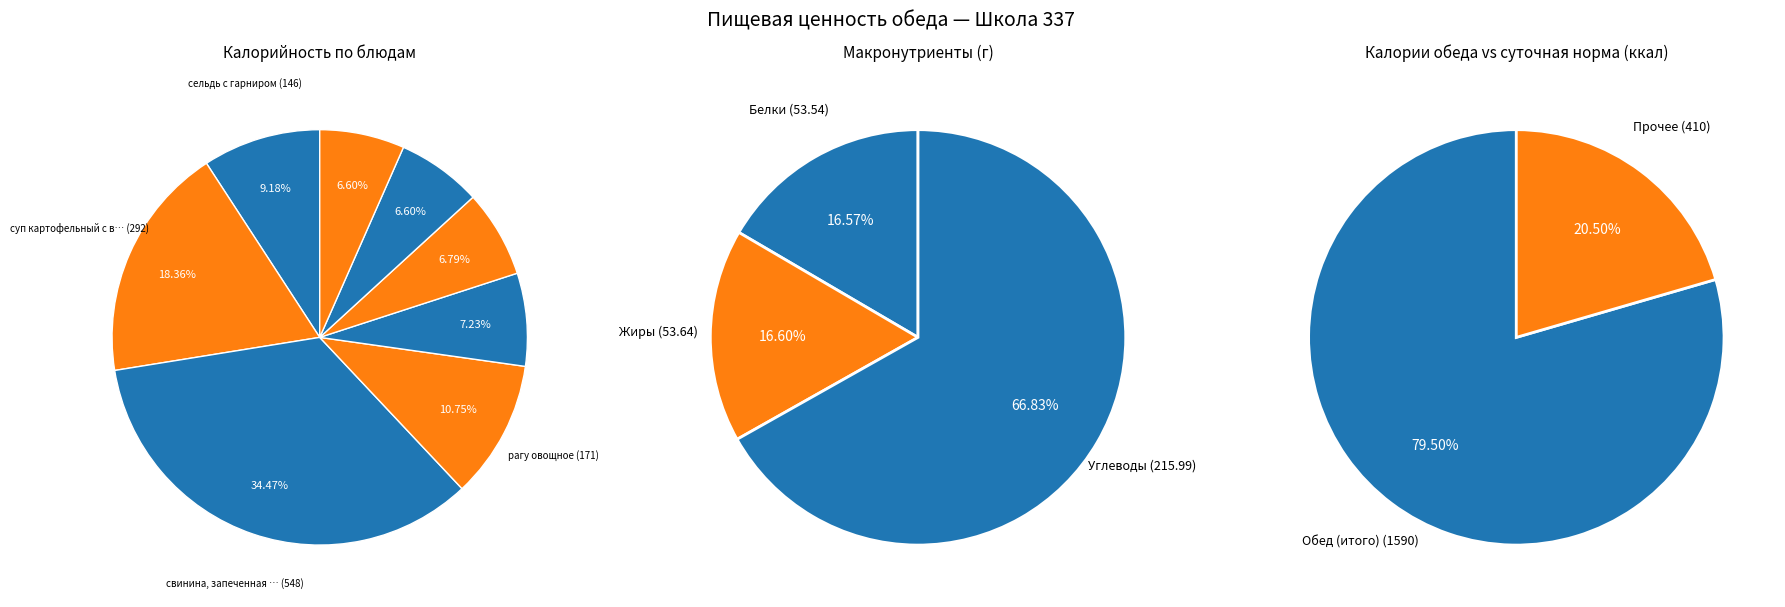

What percentage is the хлеб ржано-пшеничный slice, to the nearest percent?

7%